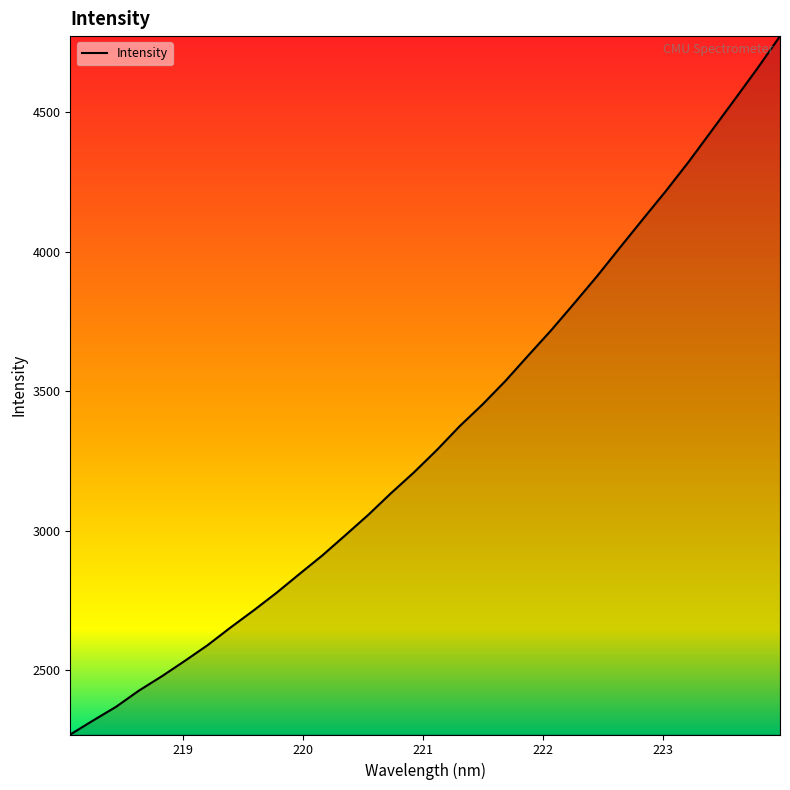

What is the smallest value displayed?

2268.6